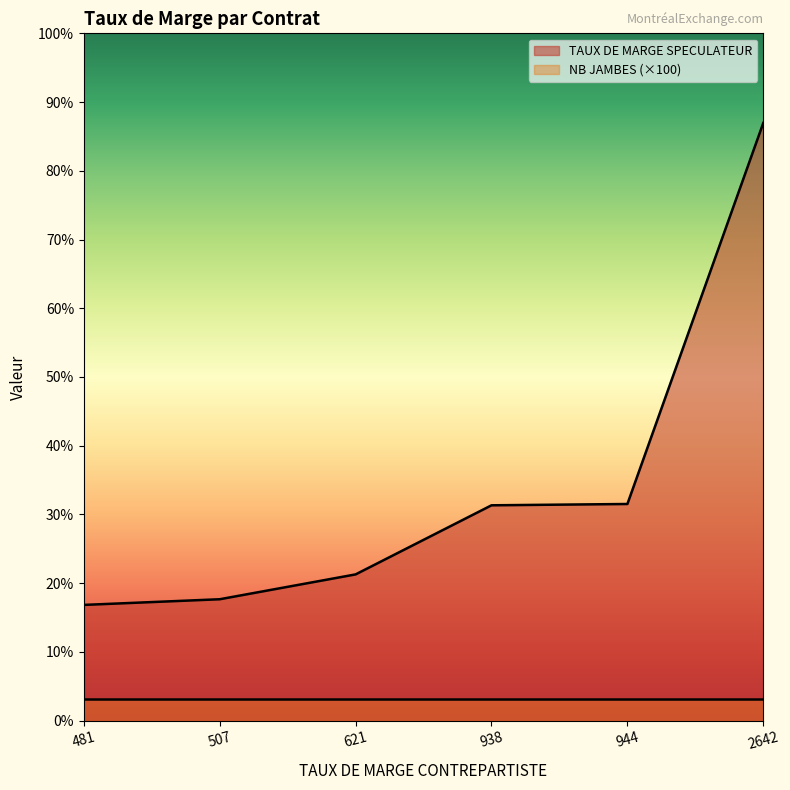

Between 944 and 481, which is larger?

944